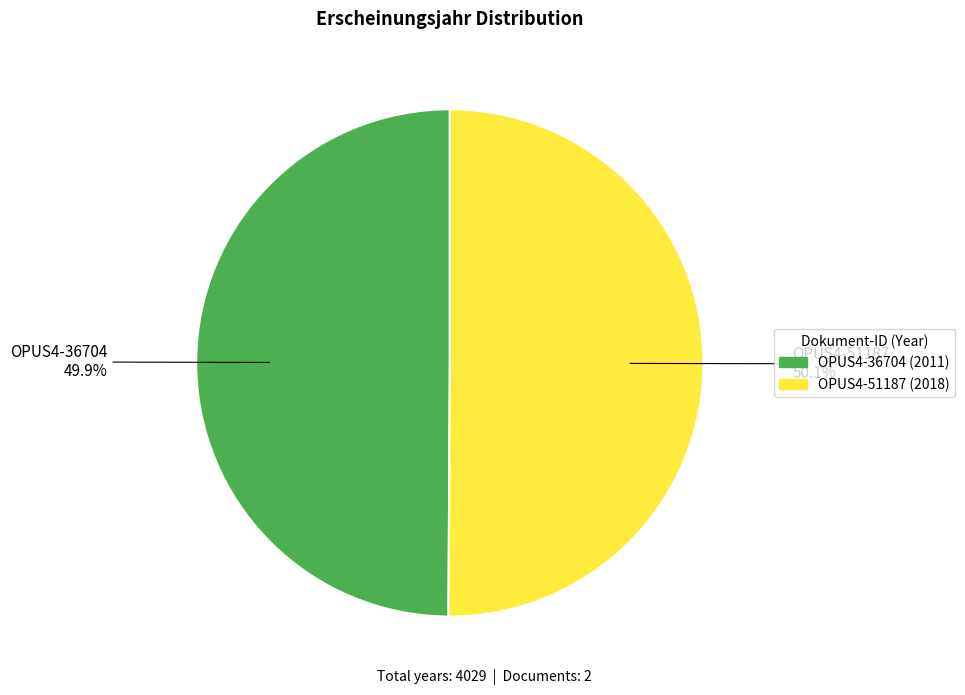

Is it true that OPUS4-51187 is 36% of the pie?

False